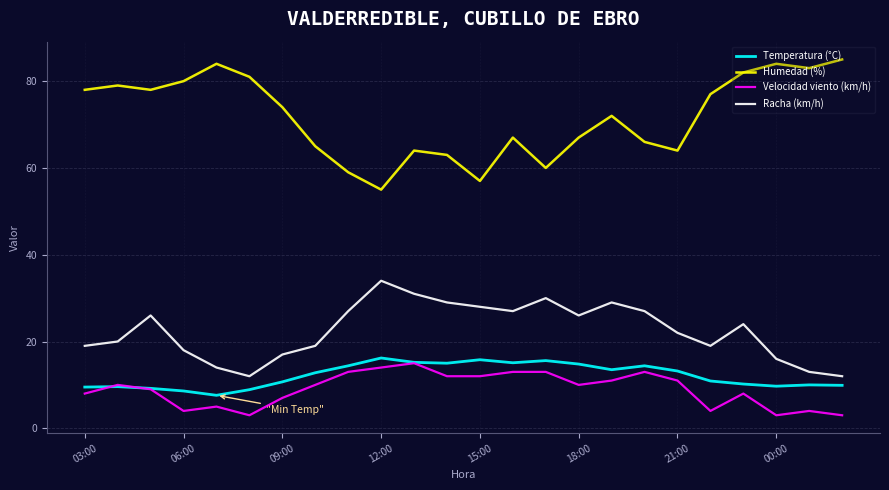

At how many categories does at least one series exceed 6?

24